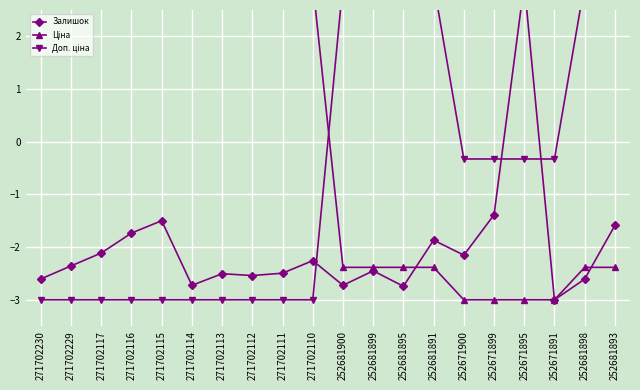

How many positive values does the Доп. ціна series have?

6